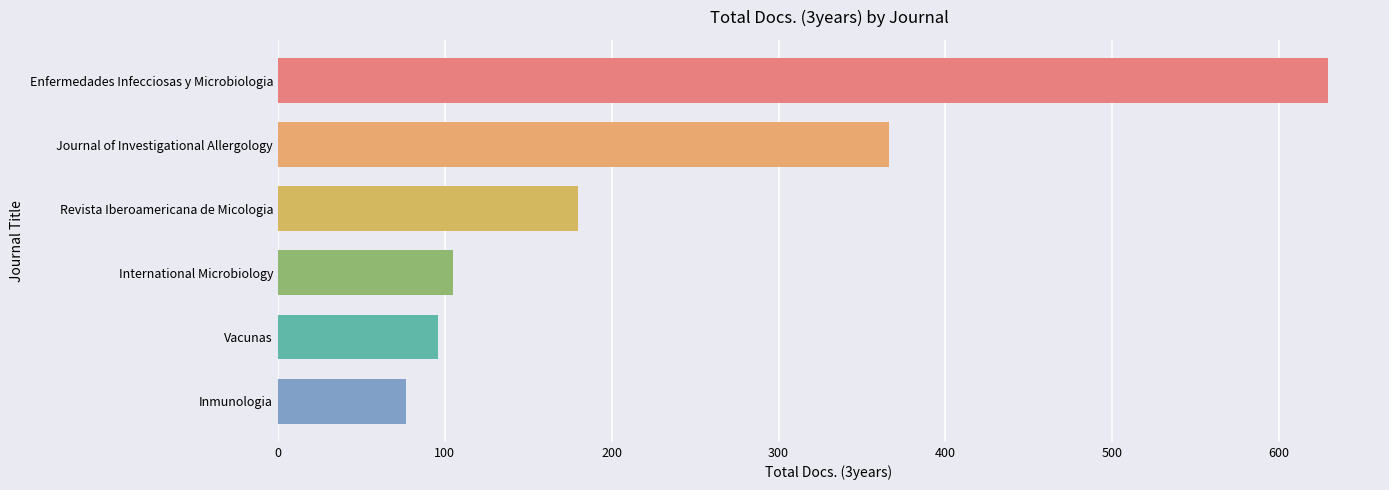

Count the number of data series in this chart.

1